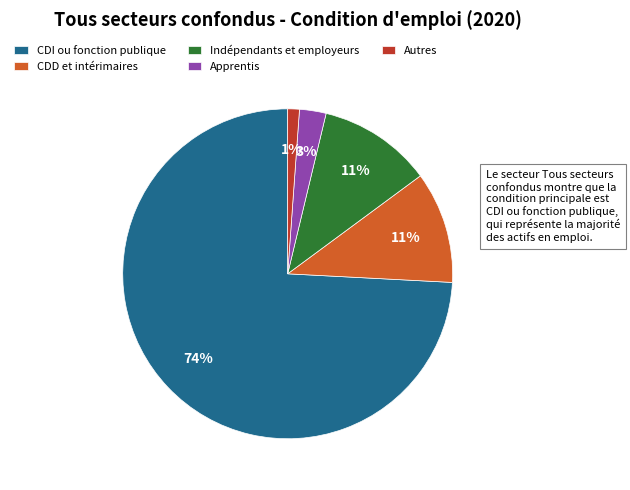

Which slice is the largest?

CDI ou fonction publique